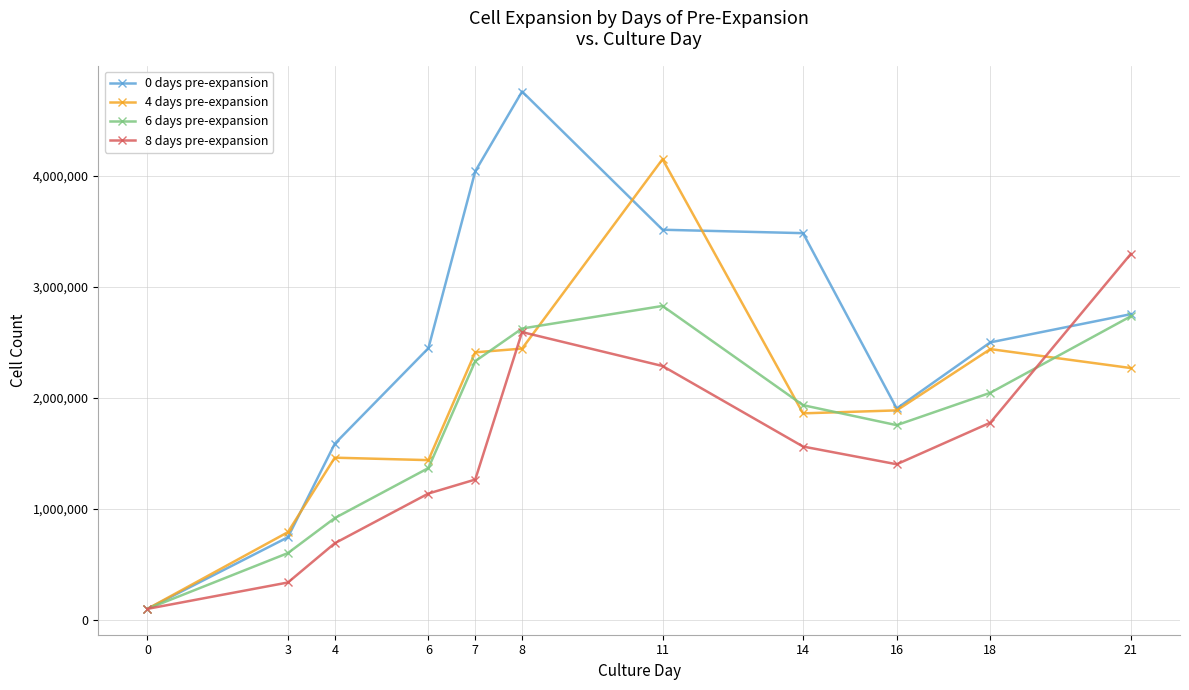

What is the value of the 0 days pre-expansion point at the 3rd from the left?

1587600